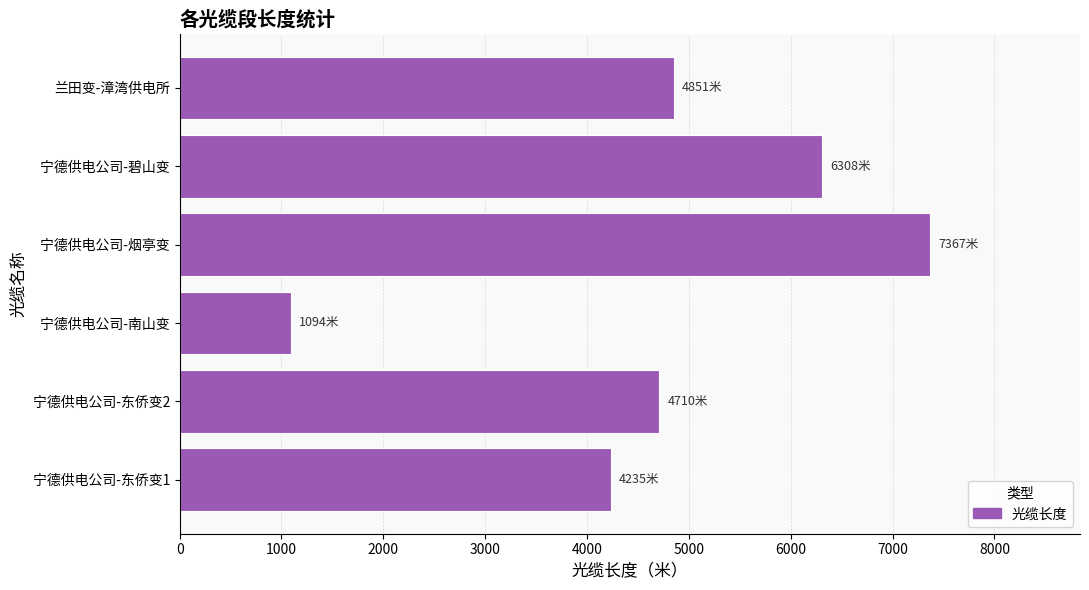

Count the number of categories in the chart.

6